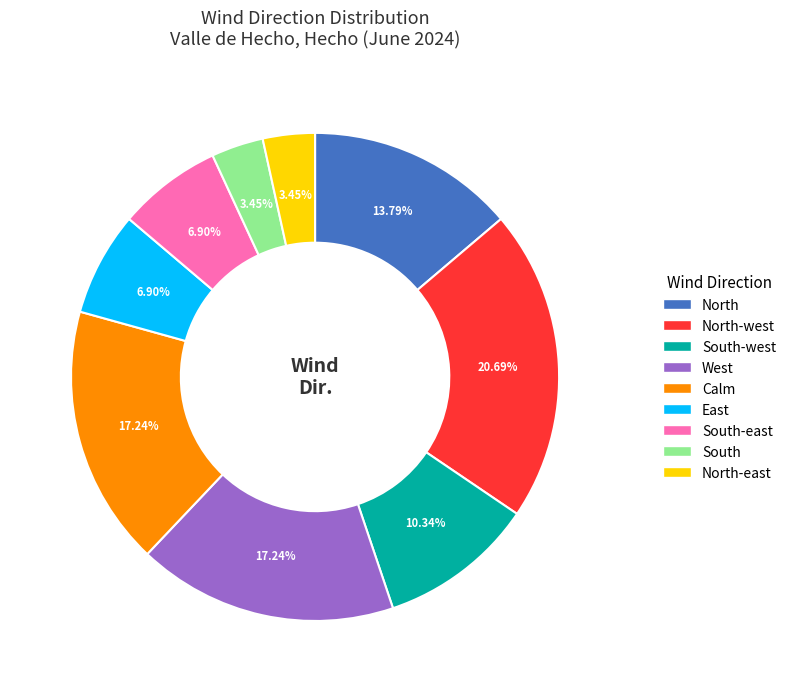

To the nearest percent, what is the difference between the largest and smallest slice percentages?

17%